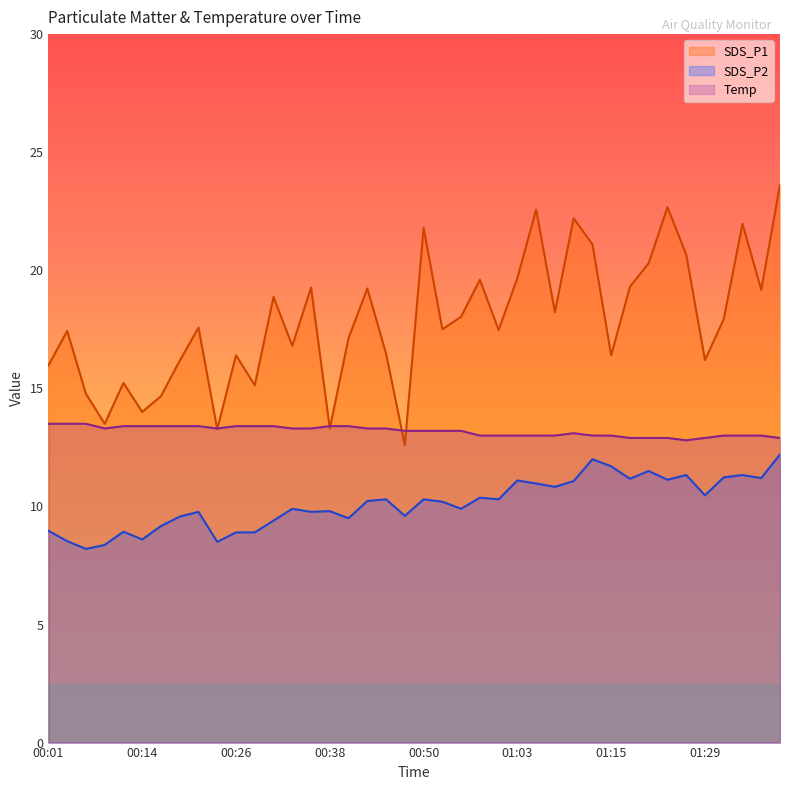

Between 00:26 and 00:36, which is larger?

00:36